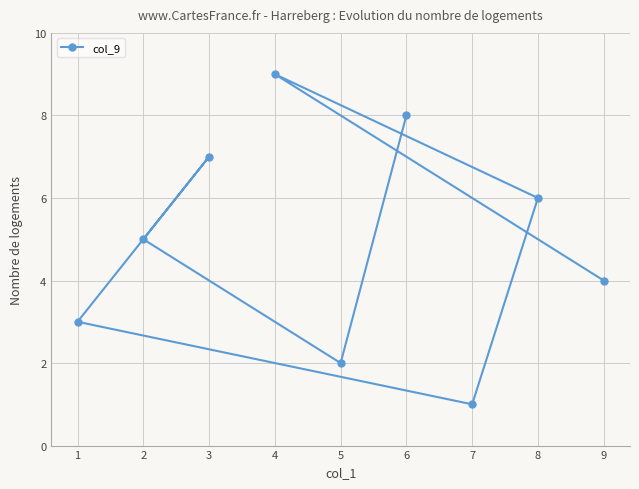

How many lines are shown in the chart?

1